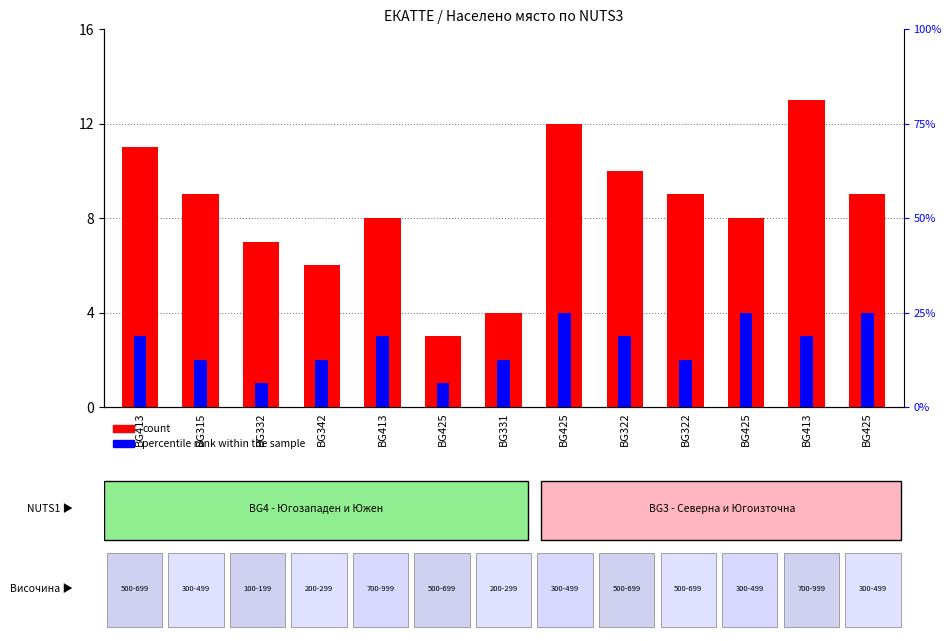

How many values in the count series exceed 9?

4